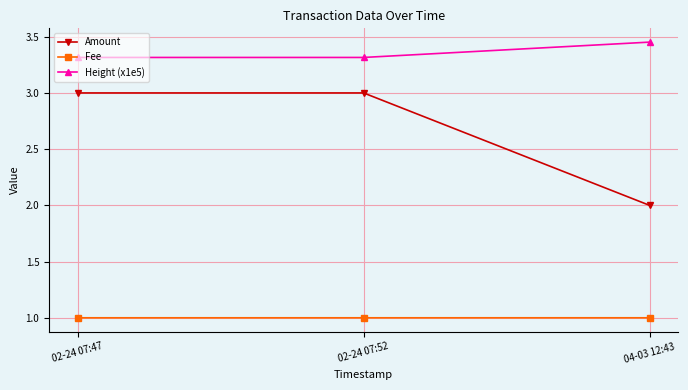

The Height (x1e5) series shows 5.4 at 02-24 07:47. True or false?

False